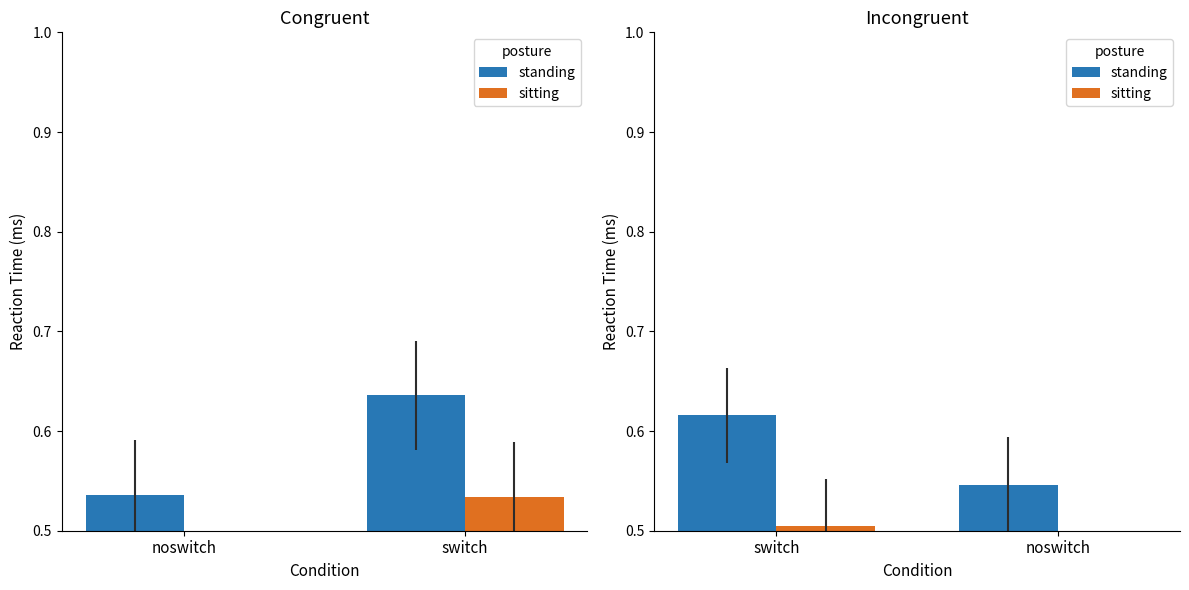

What is the spread (max minus min) of values at noswitch?

0.1